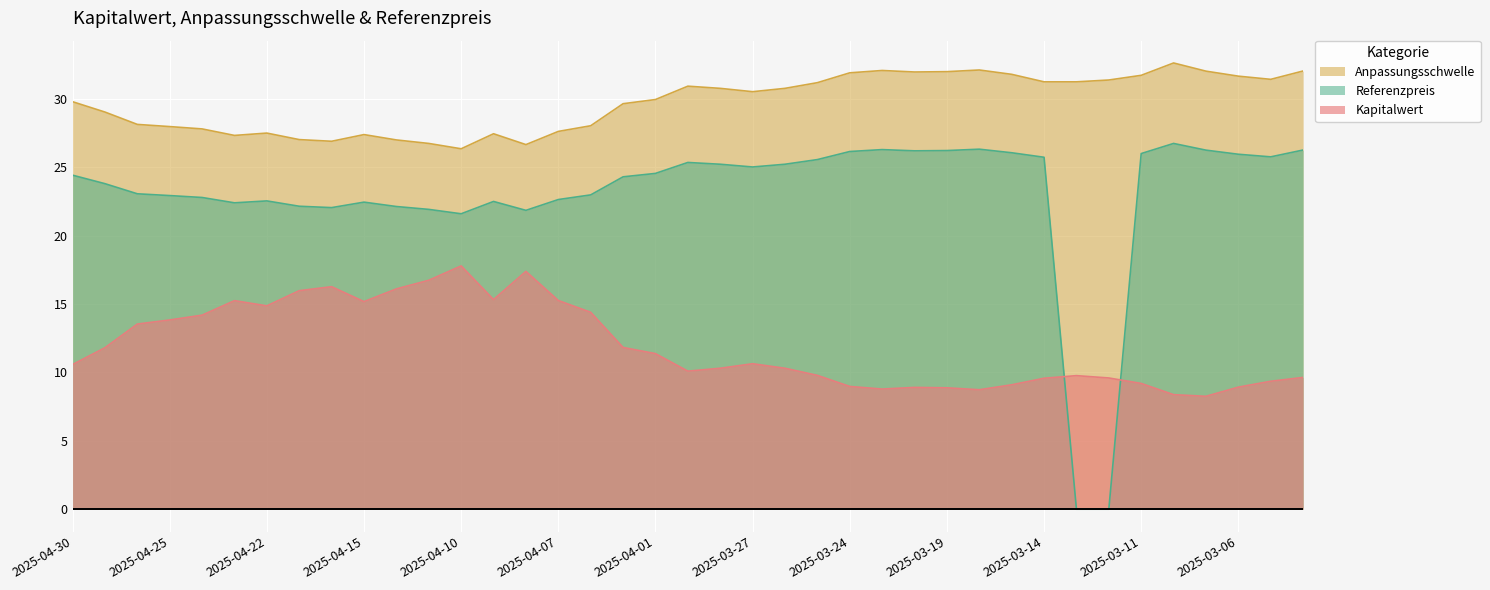

What value does the Anpassungsschwelle series have at 2025-04-17?

27.0